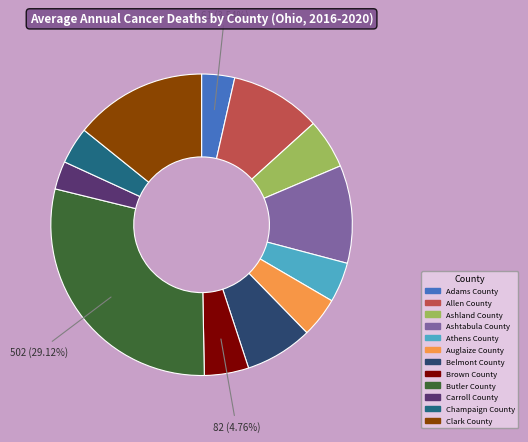

To the nearest percent, what percentage of the pie is Clark County?

14%